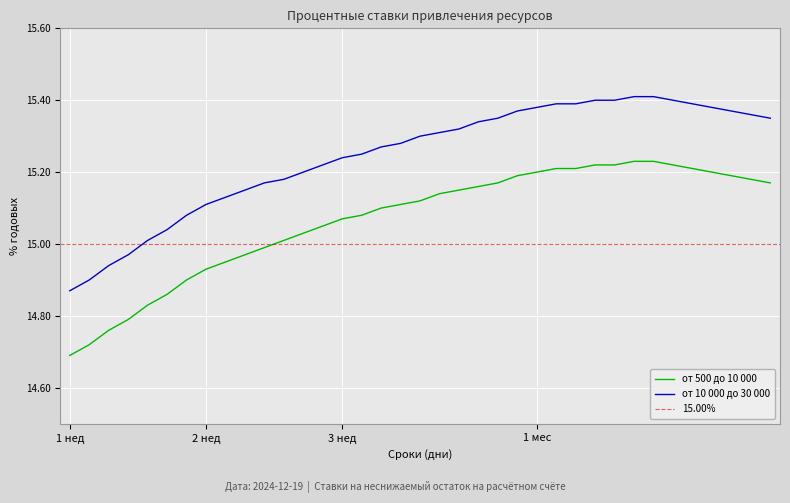

Is the value of от 10 000 до 30 000 at 11 greater than the value of от 500 до 10 000 at 41?

No